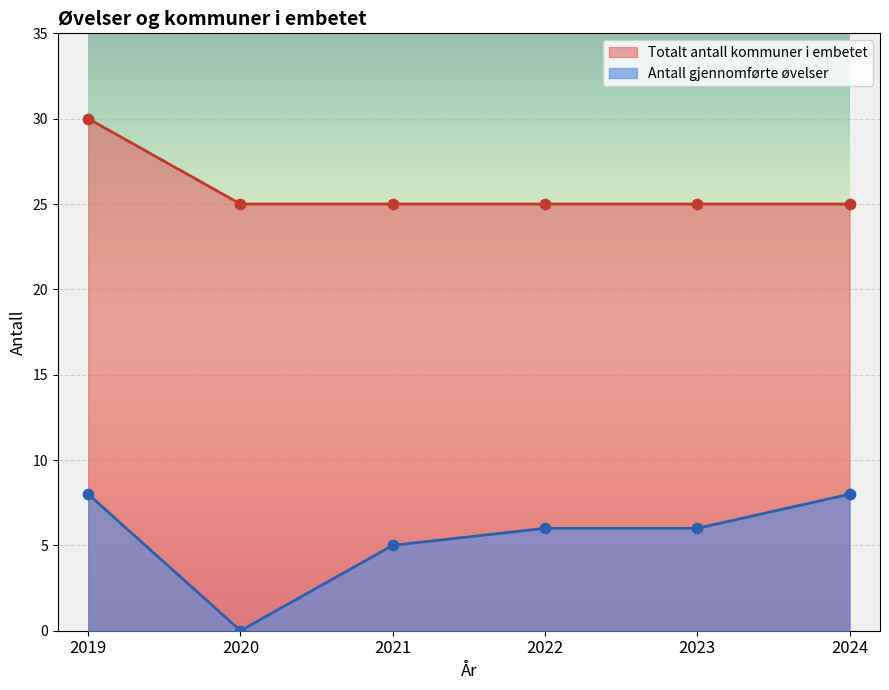

Which series has the largest total across all categories?

Totalt antall kommuner i embetet